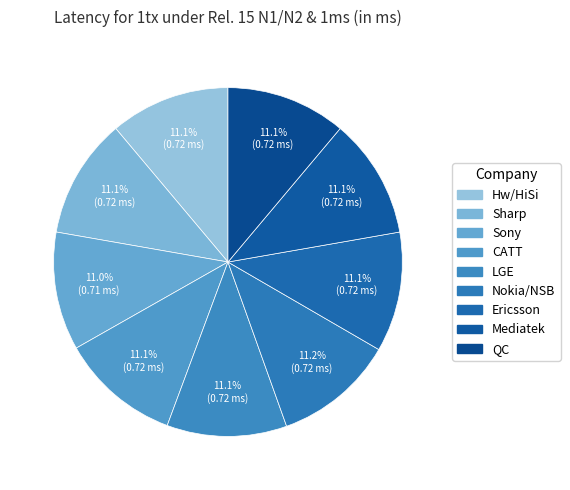

To the nearest percent, what percentage of the pie is QC?

11%